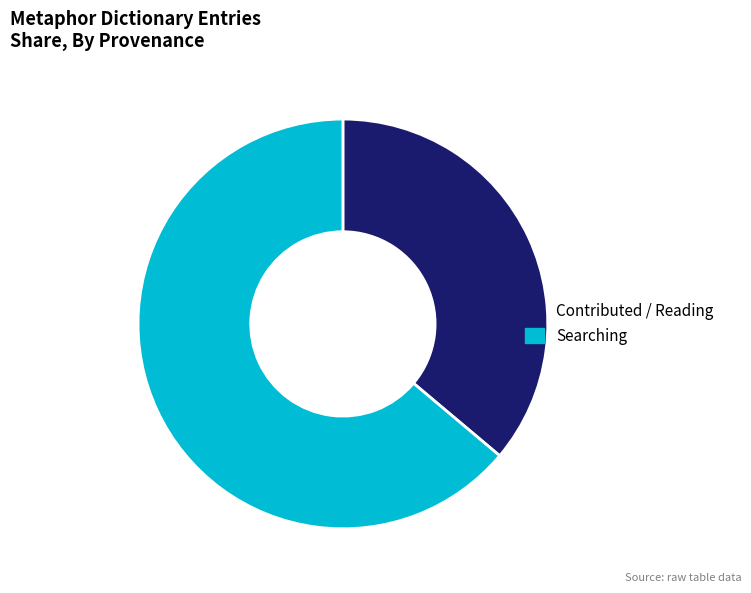

Is there a majority slice in this chart?

Yes